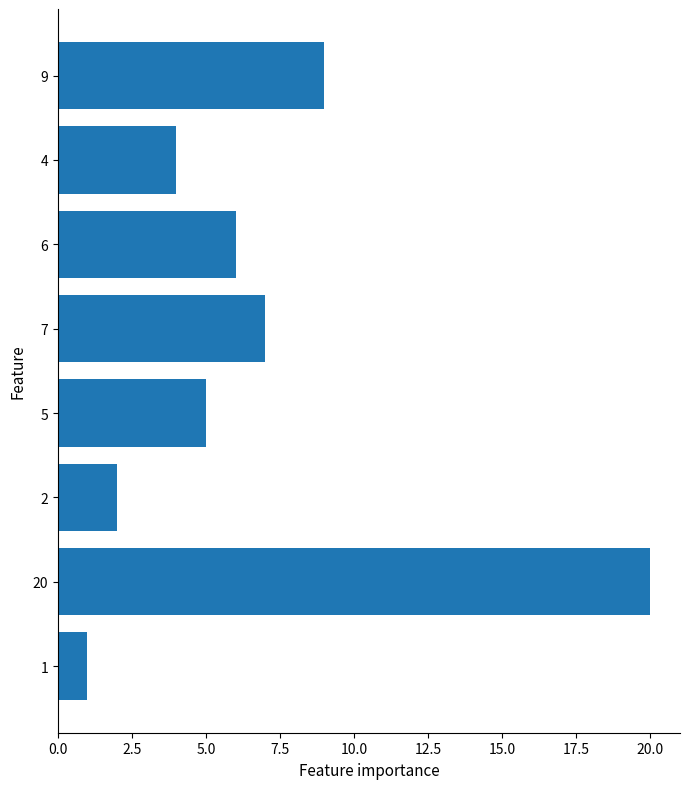

What is the ratio of the value at 7 to the value at 2?

3.5